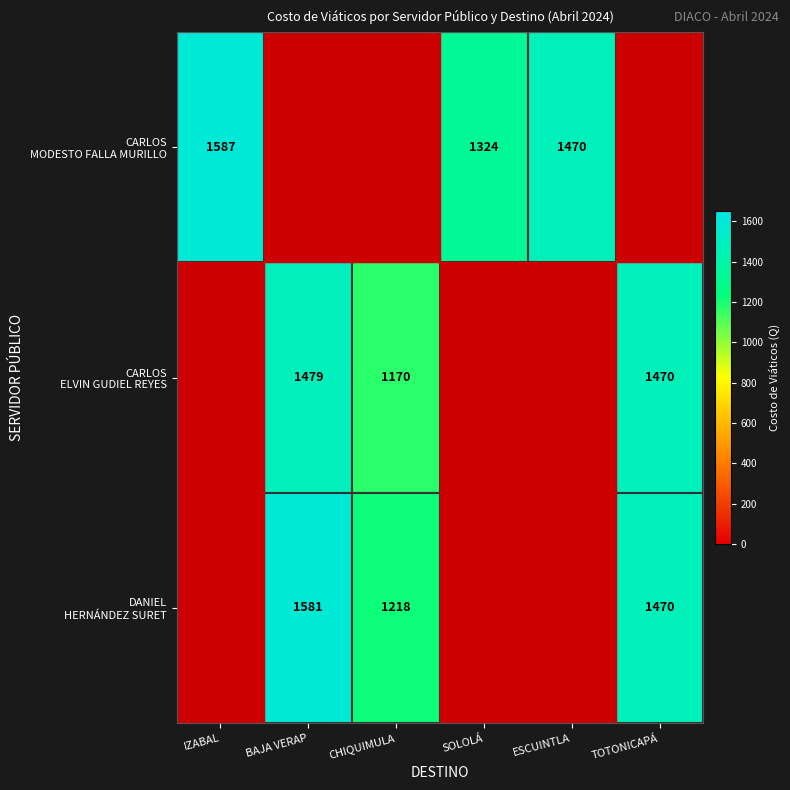

At which label does DANIEL HERNÁNDEZ SURET first exceed 1218?

BAJA VERAP